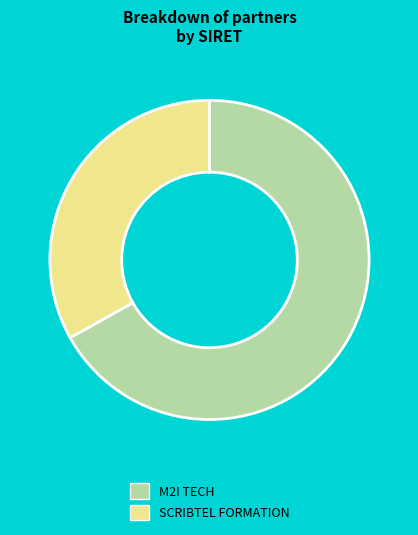

The M2I TECH slice represents 58% of the pie. True or false?

False